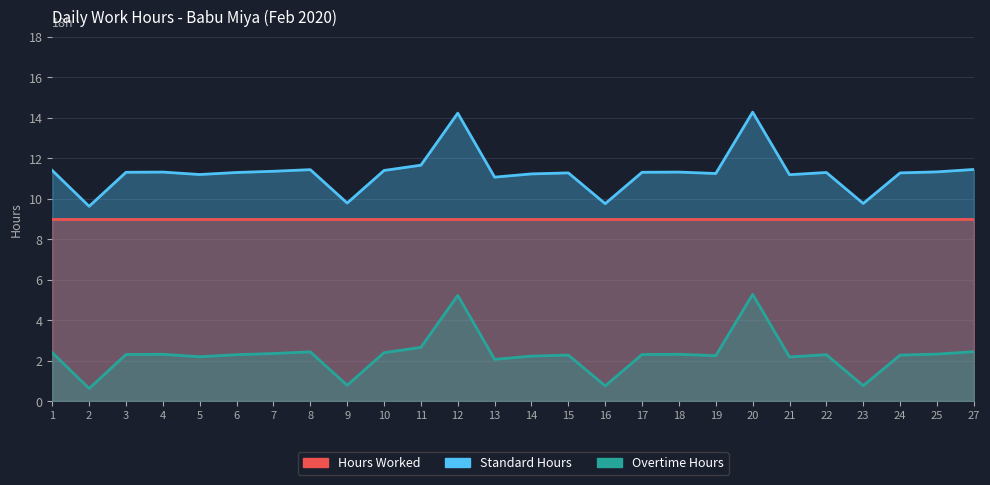

True or false: Hours Worked and Overtime Hours cross at least once.

False